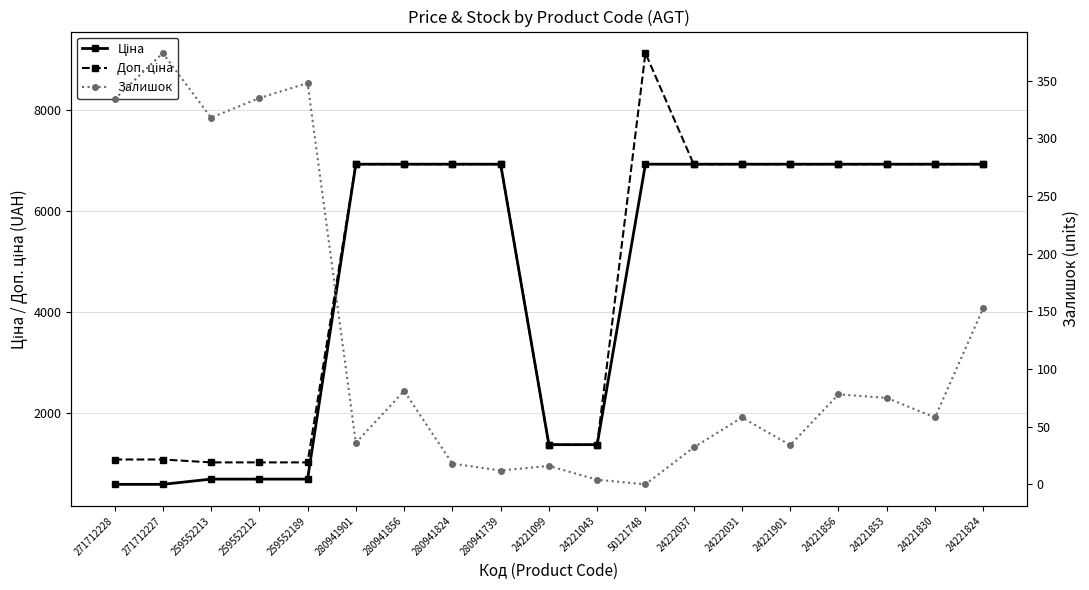

Where is Доп. ціна nearest to the value 5074?

280941901